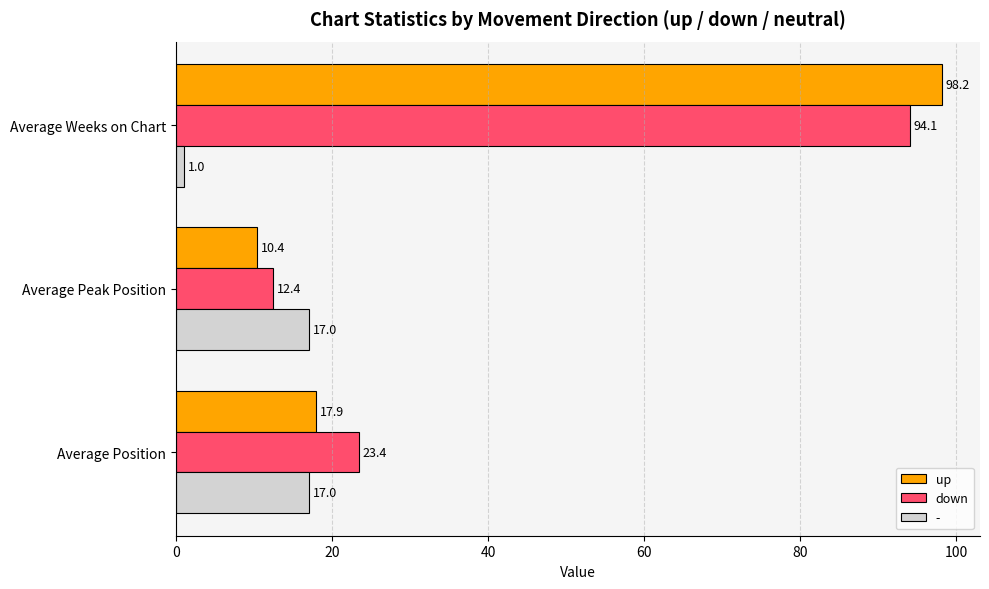

Which series has the largest total across all categories?

down